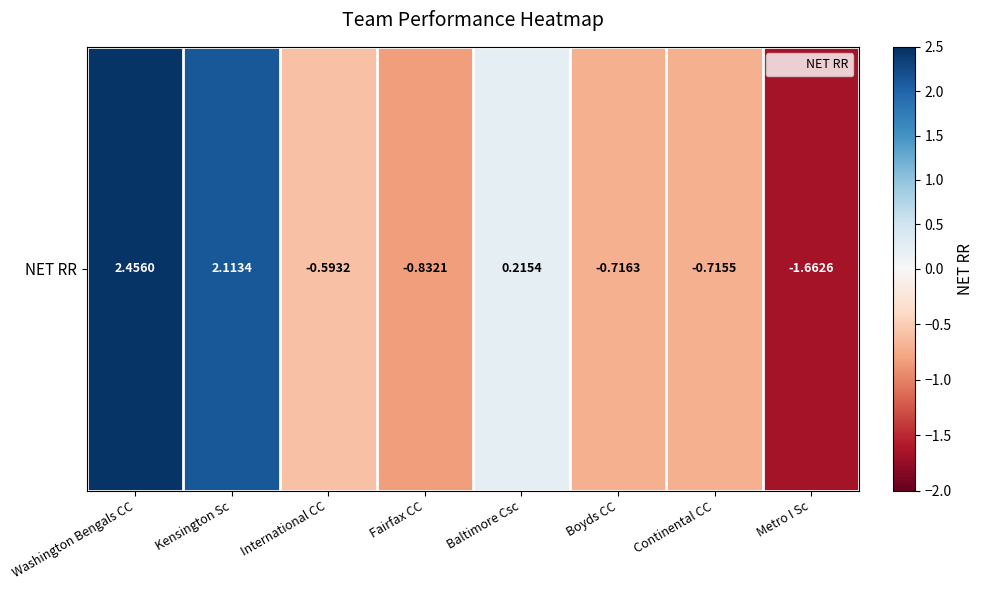

Reading right to left, what are all the values shown in this chart?

Metro I Sc=-1.7	Continental CC=-0.7	Boyds CC=-0.7	Baltimore Csc=0.2	Fairfax CC=-0.8	International CC=-0.6	Kensington Sc=2.1	Washington Bengals CC=2.5